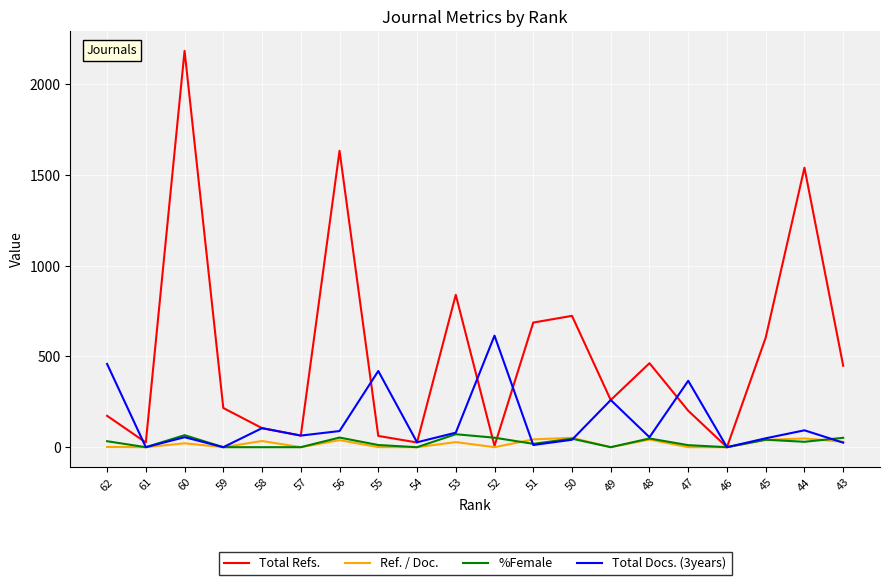

What are all the series names shown in the legend?

Total Refs., Ref. / Doc., %Female, Total Docs. (3years)